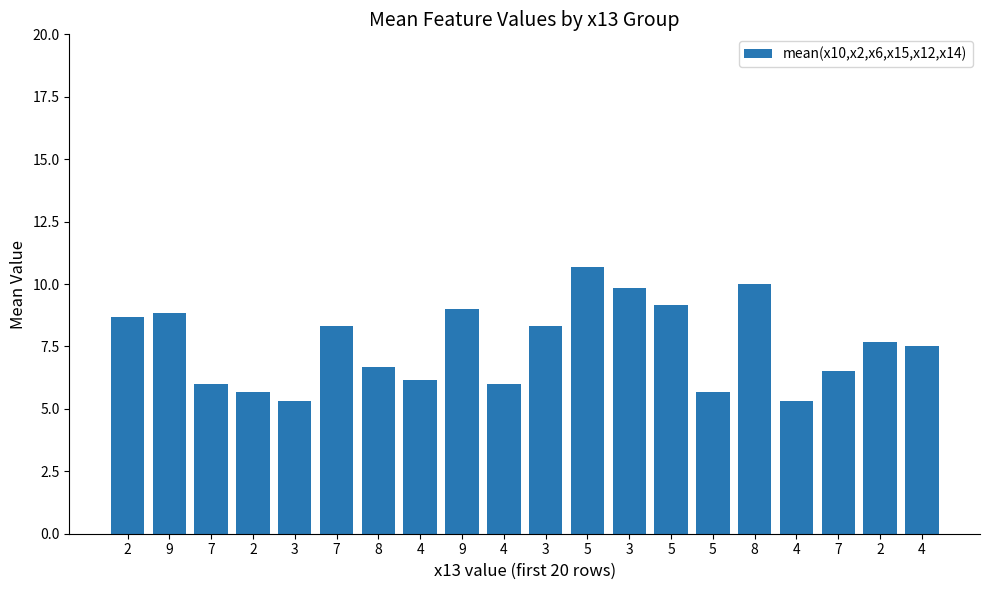

Does the chart contain any negative values?

No